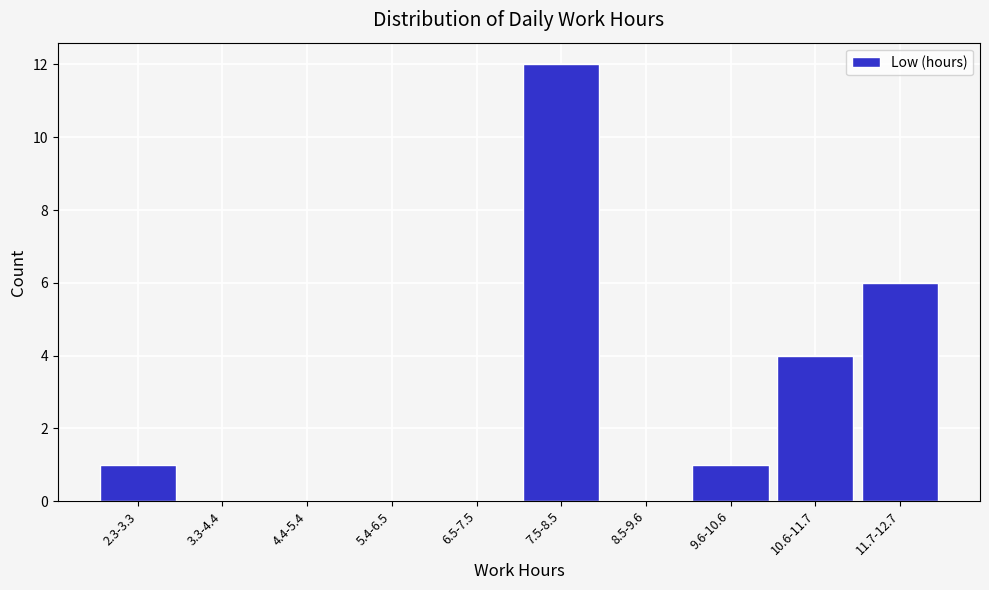

Reading right to left, what are all the values shown in this chart?

11.7-12.7=6	10.6-11.7=4	9.6-10.6=1	8.5-9.6=0	7.5-8.5=12	6.5-7.5=0	5.4-6.5=0	4.4-5.4=0	3.3-4.4=0	2.3-3.3=1